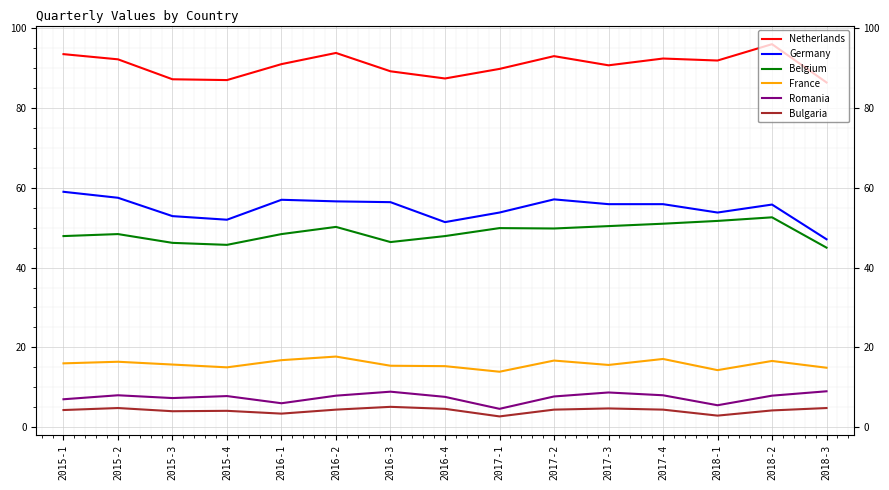

True or false: Germany and Belgium intersect in this chart.

False